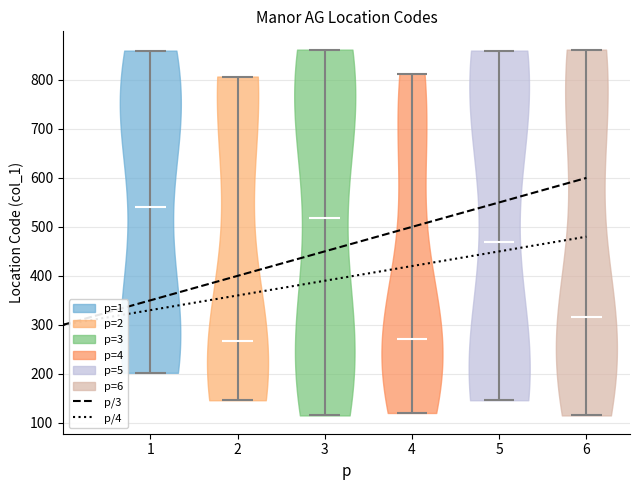

Reading left to right, read every violin against the y-axis: where its median line is, and the lowest and highest points it reaches. The values are not printed on the chart, so give them approximately, as read against the axis.

1: median line 540, lowest point 200, highest point 860
2: median line 270, lowest point 150, highest point 810
3: median line 520, lowest point 120, highest point 860
4: median line 270, lowest point 120, highest point 810
5: median line 470, lowest point 150, highest point 860
6: median line 320, lowest point 120, highest point 860